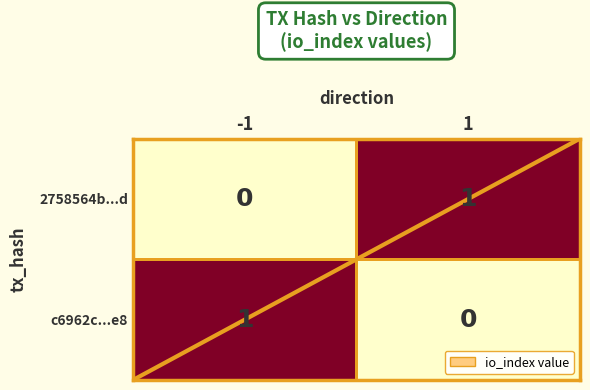

True or false: c6962c...e8 has a value of -1 at 1.

False